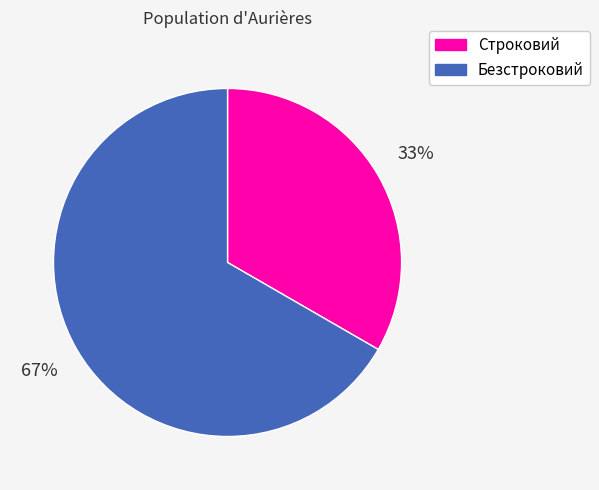

What is the largest slice in the pie chart?

Безстроковий